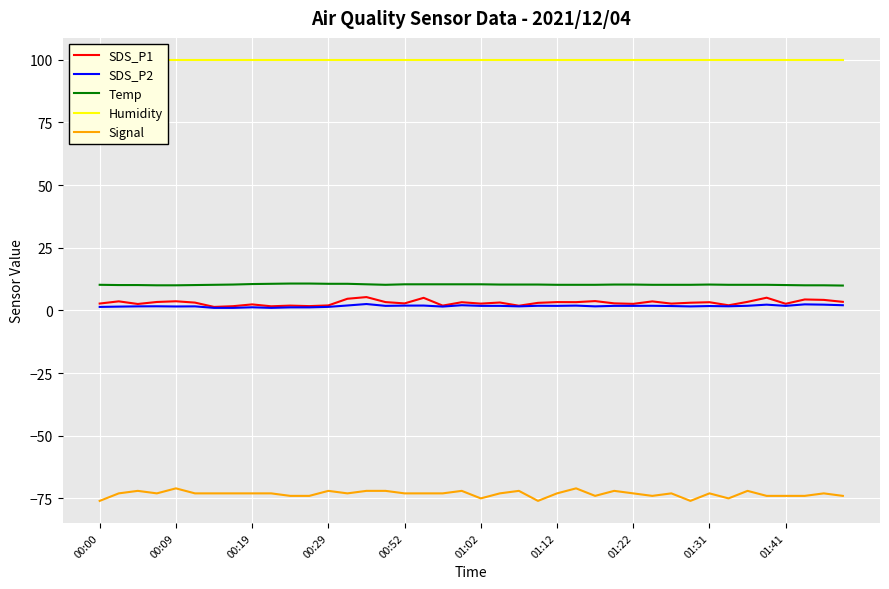

Which category has the highest value across all series?

00:00